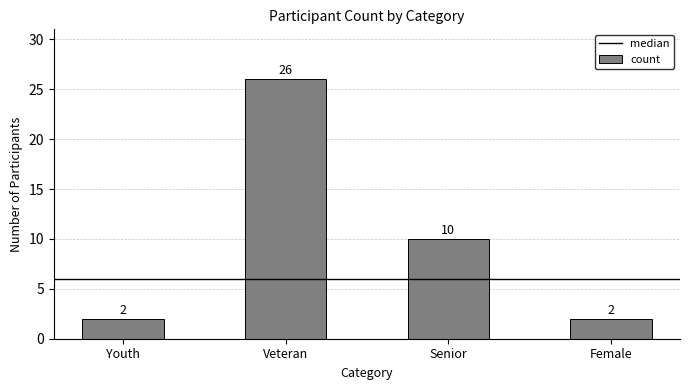

What is the difference between the second highest and minimum values?

8